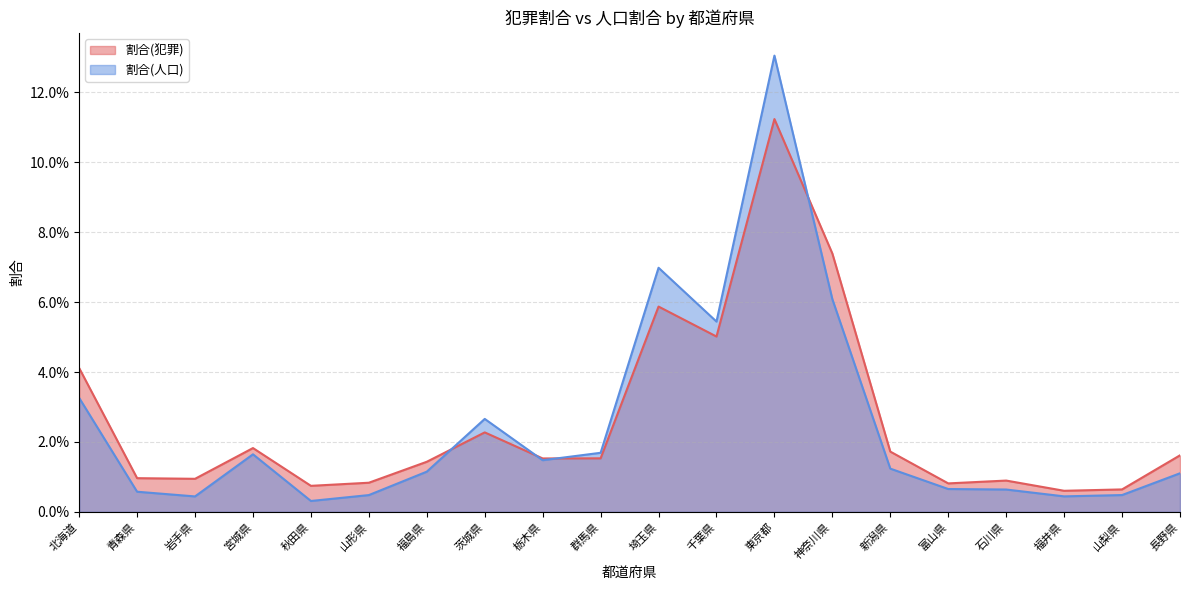

Where do 割合(犯罪) and 割合(人口) first cross each other?

福島県 and 茨城県